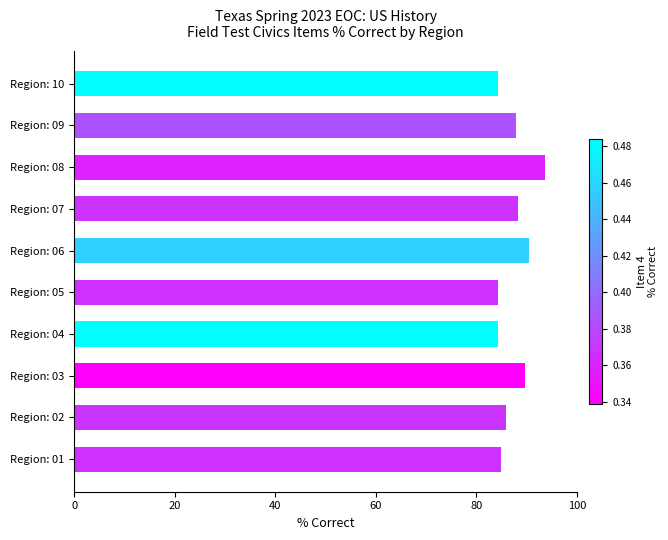

What is the difference between the maximum and minimum values?

9.4